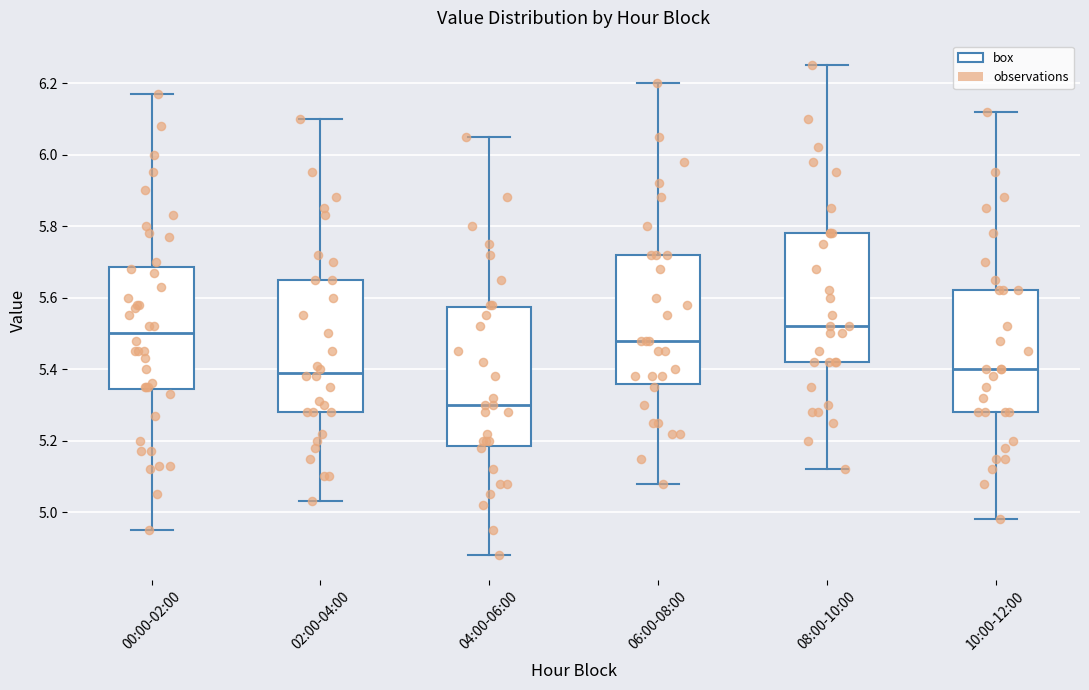

Reading left to right, read every box against the y-axis: the position of its median line, the range the box covers, and the ends of its whiskers. The values are not printed on the chart, so give them approximately, as read against the axis.

00:00-02:00: median 5.50, box 5.34 to 5.68, whiskers 4.96 to 6.18
02:00-04:00: median 5.40, box 5.28 to 5.66, whiskers 5.04 to 6.10
04:00-06:00: median 5.30, box 5.18 to 5.58, whiskers 4.88 to 6.06
06:00-08:00: median 5.48, box 5.36 to 5.72, whiskers 5.08 to 6.20
08:00-10:00: median 5.52, box 5.42 to 5.78, whiskers 5.12 to 6.26
10:00-12:00: median 5.40, box 5.28 to 5.62, whiskers 4.98 to 6.12